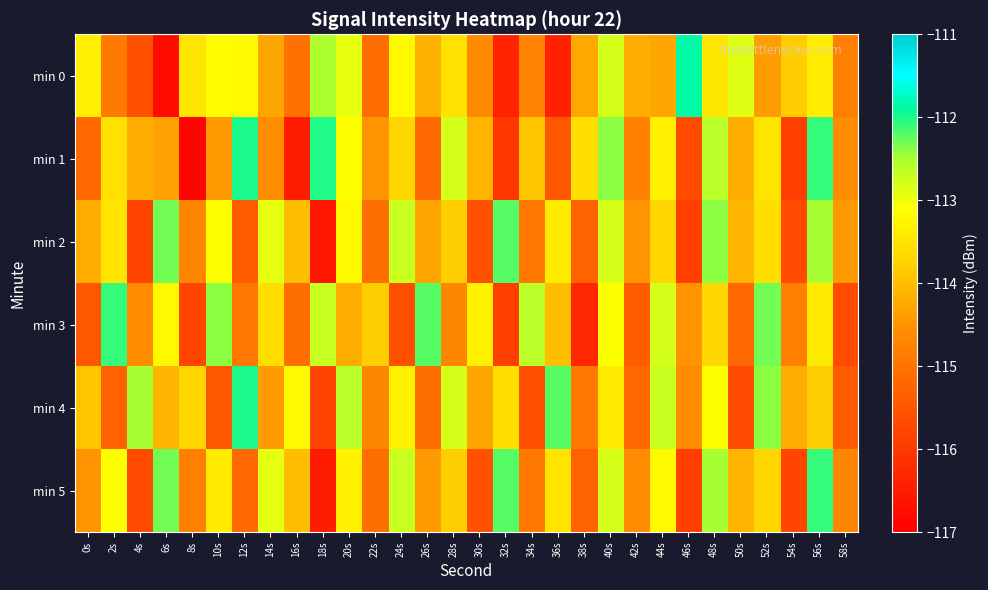

Reading left to right, transcribe all the data shown in this chart.

min 0: 0s=-113.3	2s=-114.9	4s=-115.6	6s=-116.8	8s=-113.5	10s=-113.1	12s=-113.2	14s=-114.3	16s=-115.0	18s=-112.5	20s=-112.9	22s=-115.1	24s=-113.2	26s=-114.2	28s=-113.5	30s=-114.6	32s=-116.4	34s=-114.7	36s=-116.4	38s=-114.2	40s=-112.8	42s=-114.2	44s=-114.3	46s=-111.9	48s=-113.5	50s=-112.9	52s=-114.4	54s=-113.8	56s=-113.4	58s=-114.8
min 1: 0s=-115.2	2s=-113.6	4s=-114.2	6s=-114.3	8s=-116.9	10s=-114.4	12s=-112.0	14s=-114.6	16s=-116.5	18s=-112.0	20s=-113.1	22s=-114.5	24s=-113.7	26s=-115.2	28s=-112.8	30s=-114.1	32s=-116.0	34s=-113.9	36s=-115.5	38s=-113.6	40s=-112.4	42s=-114.8	44s=-113.3	46s=-115.7	48s=-112.6	50s=-114.2	52s=-113.5	54s=-115.9	56s=-112.1	58s=-114.6
min 2: 0s=-114.2	2s=-113.5	4s=-115.8	6s=-112.3	8s=-114.7	10s=-113.1	12s=-115.4	14s=-112.9	16s=-114.0	18s=-116.6	20s=-113.2	22s=-115.1	24s=-112.7	26s=-114.3	28s=-113.8	30s=-115.6	32s=-112.2	34s=-114.9	36s=-113.4	38s=-115.3	40s=-112.8	42s=-114.5	44s=-113.7	46s=-115.9	48s=-112.4	50s=-114.1	52s=-113.6	54s=-115.7	56s=-112.5	58s=-114.4
min 3: 0s=-115.5	2s=-112.1	4s=-114.6	6s=-113.2	8s=-115.8	10s=-112.4	12s=-114.9	14s=-113.6	16s=-115.1	18s=-112.7	20s=-114.2	22s=-113.8	24s=-115.6	26s=-112.2	28s=-114.7	30s=-113.3	32s=-115.9	34s=-112.6	36s=-114.0	38s=-116.3	40s=-113.1	42s=-115.4	44s=-112.8	46s=-114.5	48s=-113.7	50s=-115.2	52s=-112.3	54s=-114.8	56s=-113.4	58s=-115.7
min 4: 0s=-113.9	2s=-115.3	4s=-112.5	6s=-114.1	8s=-113.7	10s=-115.5	12s=-112.0	14s=-114.4	16s=-113.2	18s=-115.8	20s=-112.6	22s=-114.7	24s=-113.3	26s=-115.1	28s=-112.8	30s=-114.3	32s=-113.6	34s=-115.6	36s=-112.2	38s=-114.9	40s=-113.4	42s=-115.2	44s=-112.7	46s=-114.6	48s=-113.1	50s=-115.7	52s=-112.4	54s=-114.2	56s=-113.8	58s=-115.4
min 5: 0s=-114.5	2s=-113.1	4s=-115.7	6s=-112.3	8s=-114.8	10s=-113.4	12s=-115.2	14s=-112.9	16s=-114.0	18s=-116.5	20s=-113.3	22s=-115.1	24s=-112.7	26s=-114.4	28s=-113.8	30s=-115.6	32s=-112.2	34s=-114.9	36s=-113.5	38s=-115.3	40s=-112.8	42s=-114.6	44s=-113.2	46s=-115.9	48s=-112.5	50s=-114.1	52s=-113.7	54s=-115.8	56s=-112.1	58s=-114.7